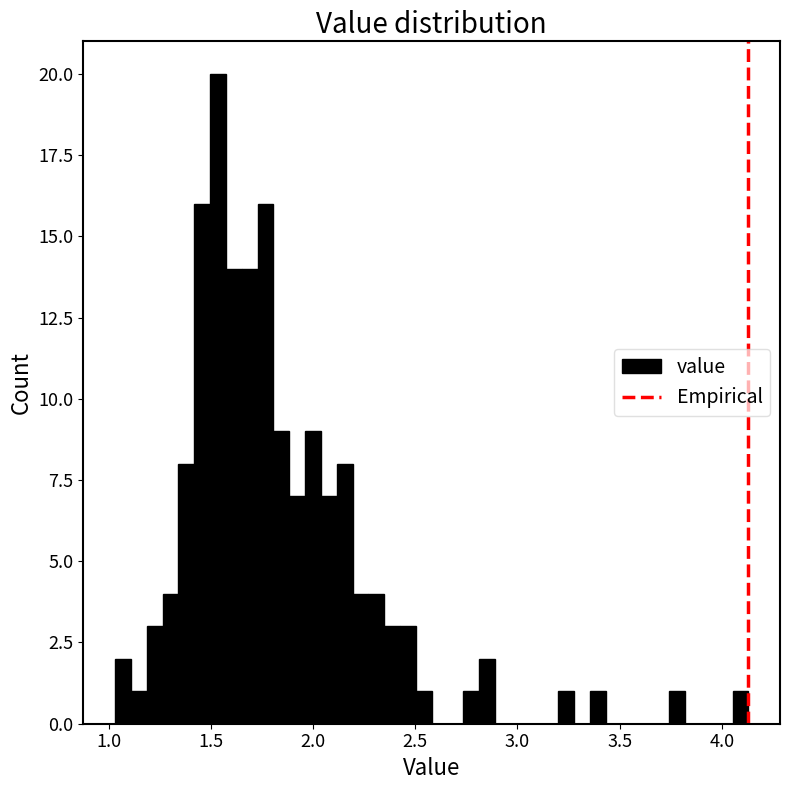

Around what value on the x-axis is the tallest bar? Give the approximate position of its centre, as read against the axis.

1.55